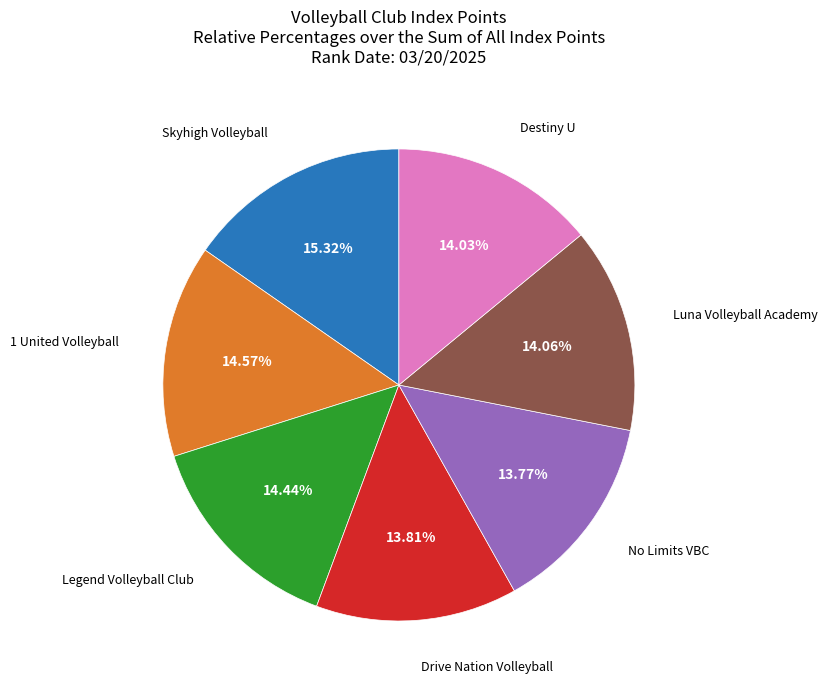

Is there any slice that represents more than half of the pie?

No